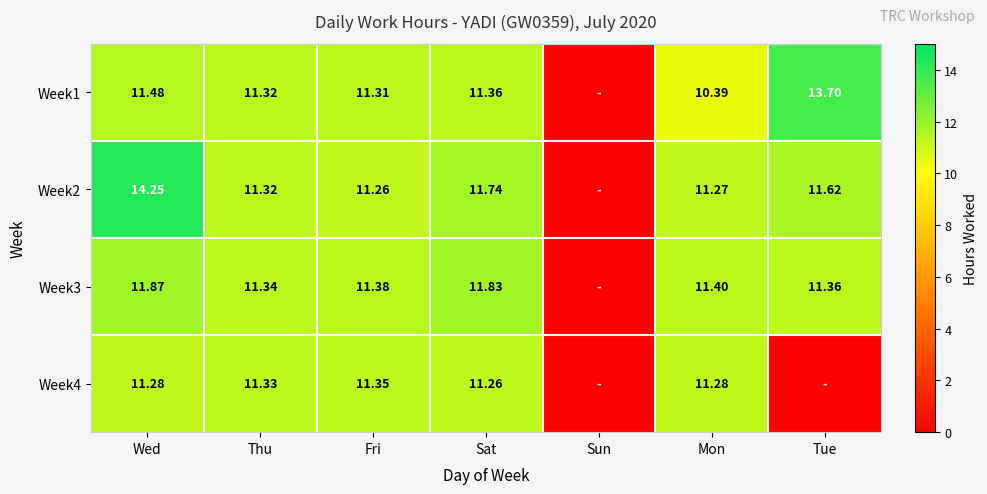

What is the difference between the highest and lowest values at Tue?

13.7